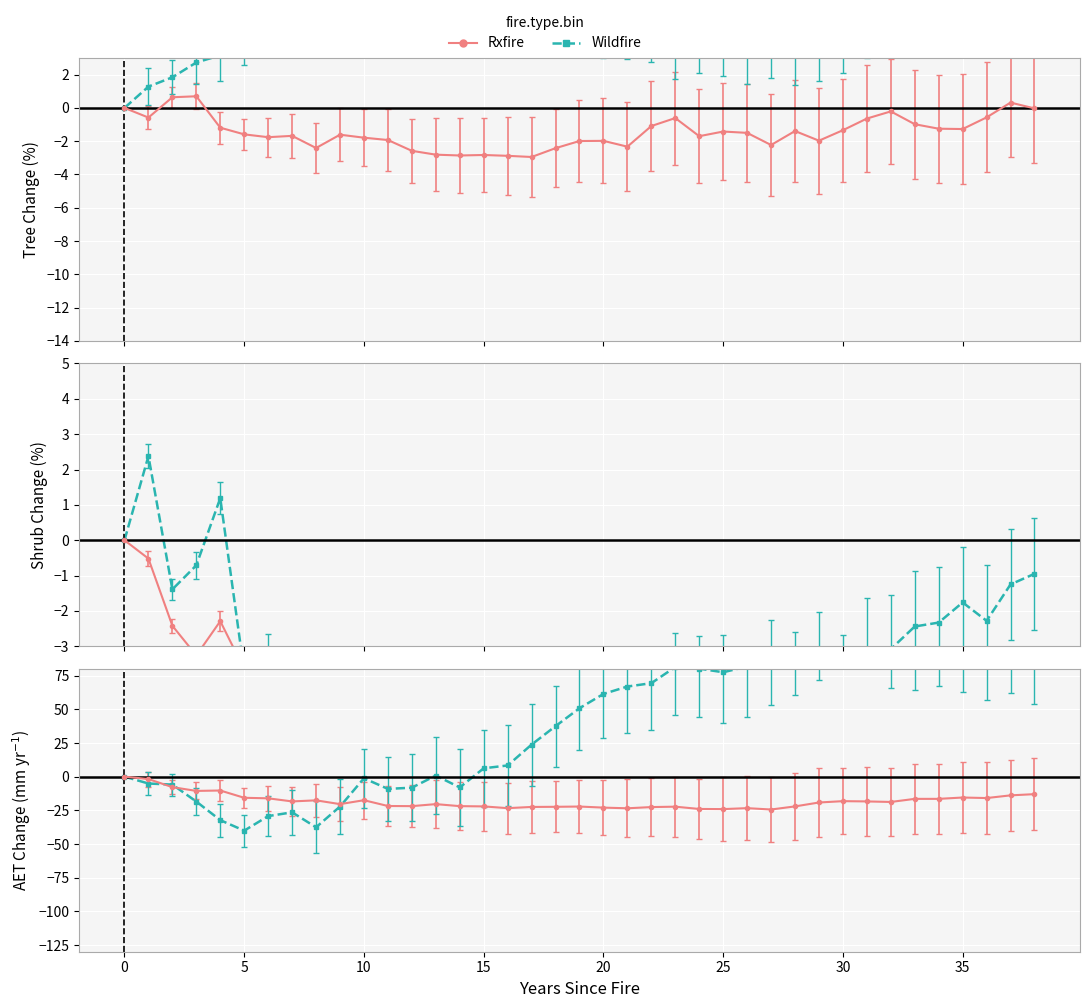

What is the average value?

43.3